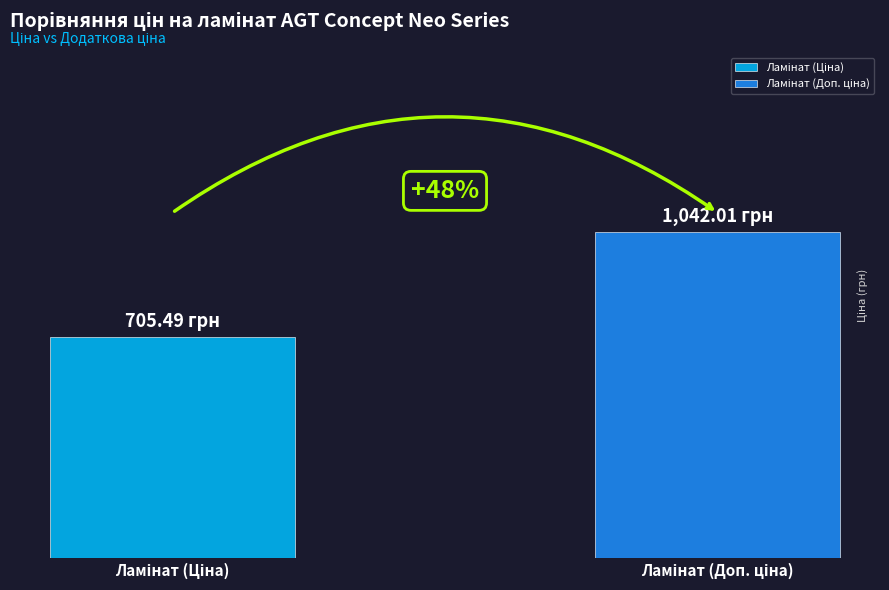

Count the number of data series in this chart.

2